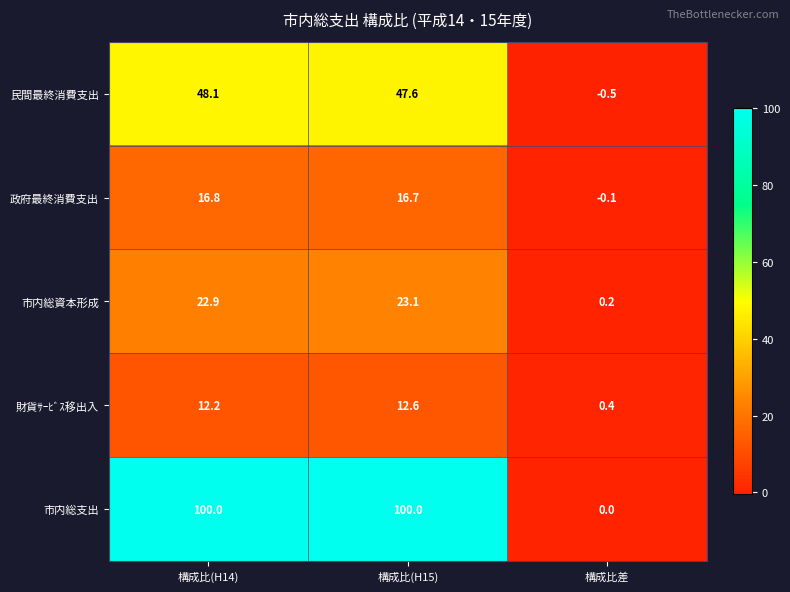

The 民間最終消費支出 series shows -0.5 at 構成比差. True or false?

True